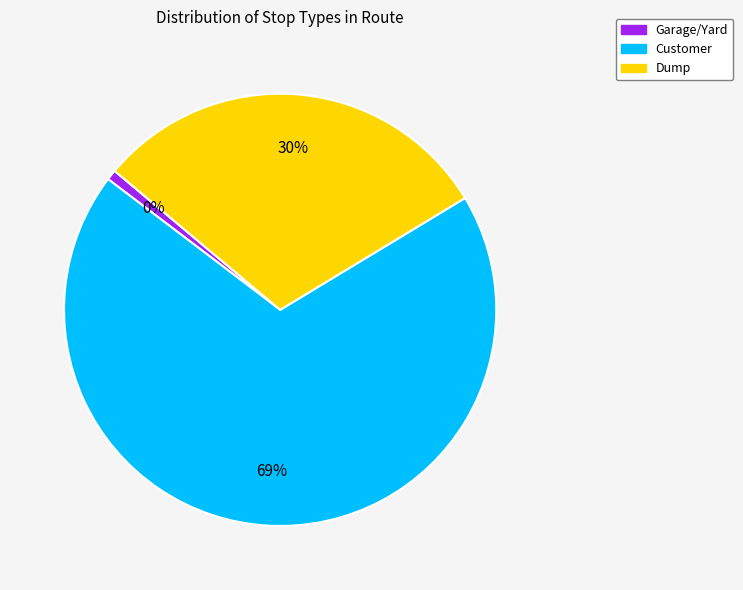

What percentage is the Dump slice, to the nearest percent?

30%